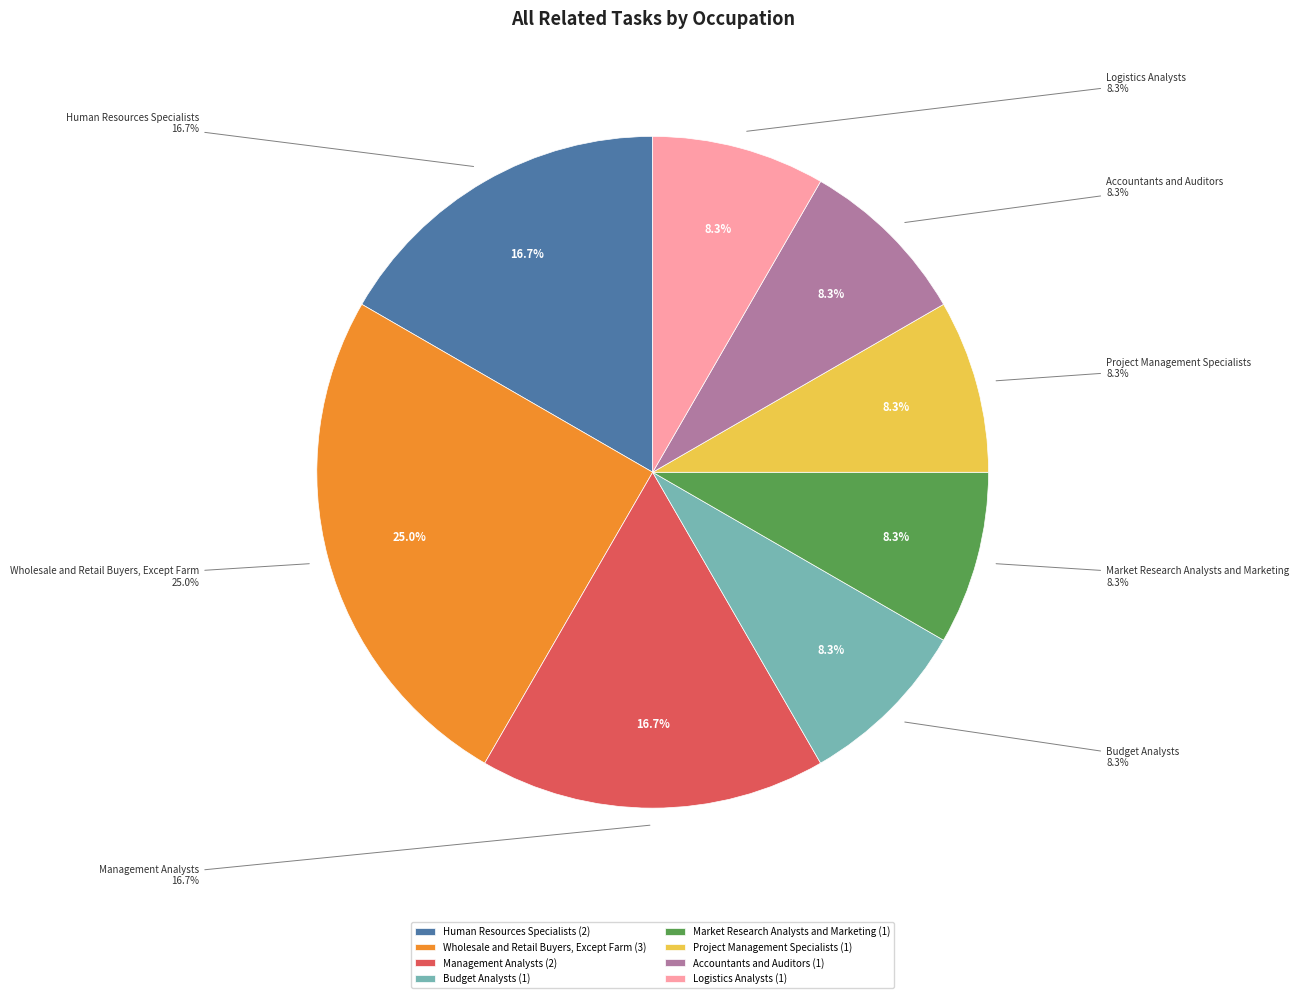

What is the smallest slice in the pie chart?

Budget Analysts